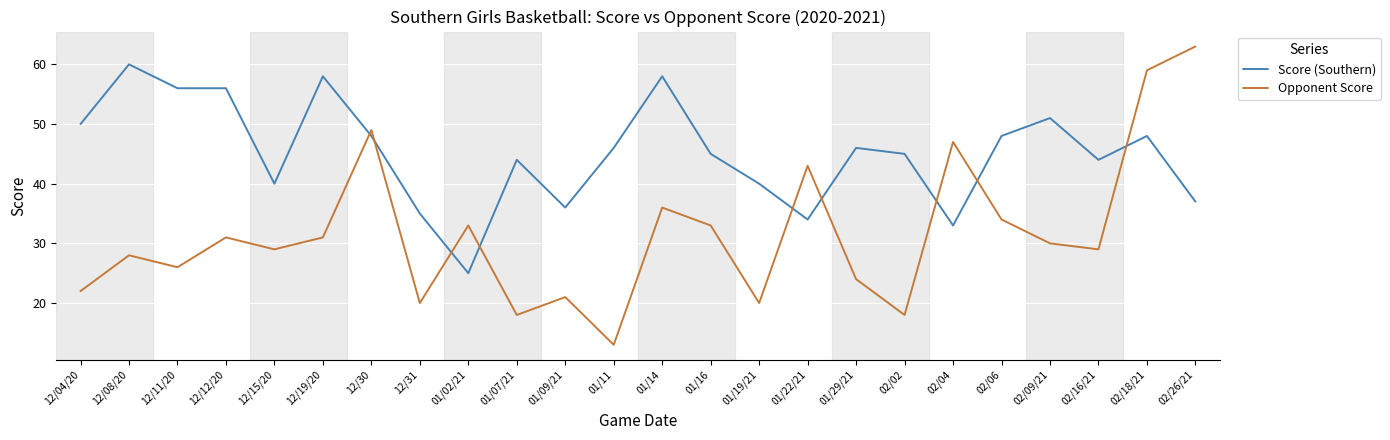

Where is the first local maximum for Opponent Score?

12/08/20